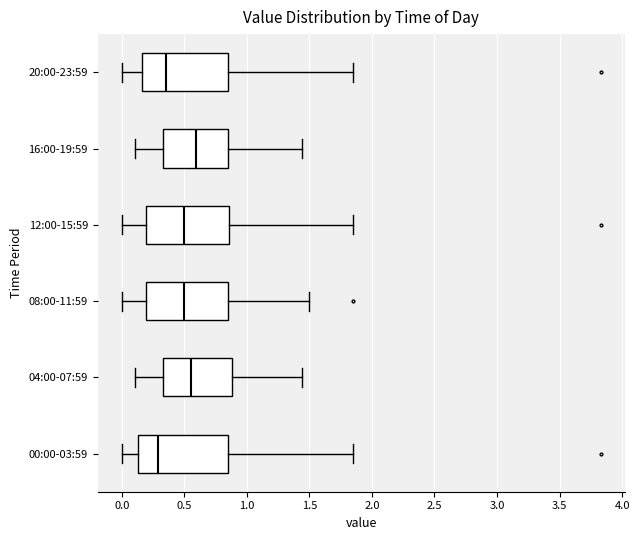

Reading bottom to top, transcribe this box plot: for each box, give where its median line is, the range the box spans, and where its two whiskers end, as read against the x-axis. The values are not printed on the chart, so give them approximately, as read against the axis.

00:00-03:59: median 0.30, box 0.15 to 0.85, whiskers 0.00 to 1.85
04:00-07:59: median 0.55, box 0.35 to 0.90, whiskers 0.10 to 1.45
08:00-11:59: median 0.50, box 0.20 to 0.85, whiskers 0.00 to 1.50
12:00-15:59: median 0.50, box 0.20 to 0.85, whiskers 0.00 to 1.85
16:00-19:59: median 0.60, box 0.35 to 0.85, whiskers 0.10 to 1.45
20:00-23:59: median 0.35, box 0.15 to 0.85, whiskers 0.00 to 1.85